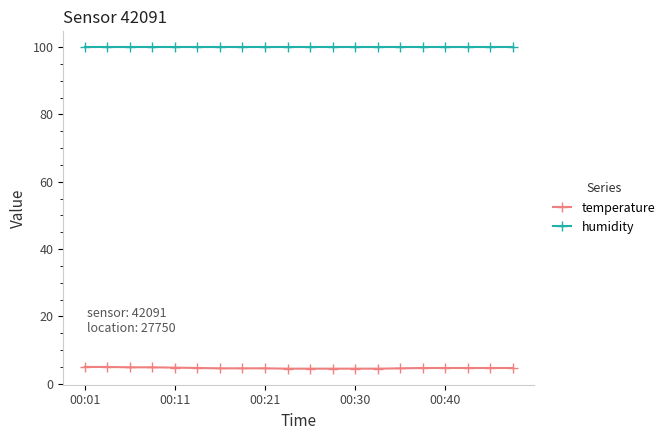

What are all the series names shown in the legend?

temperature, humidity